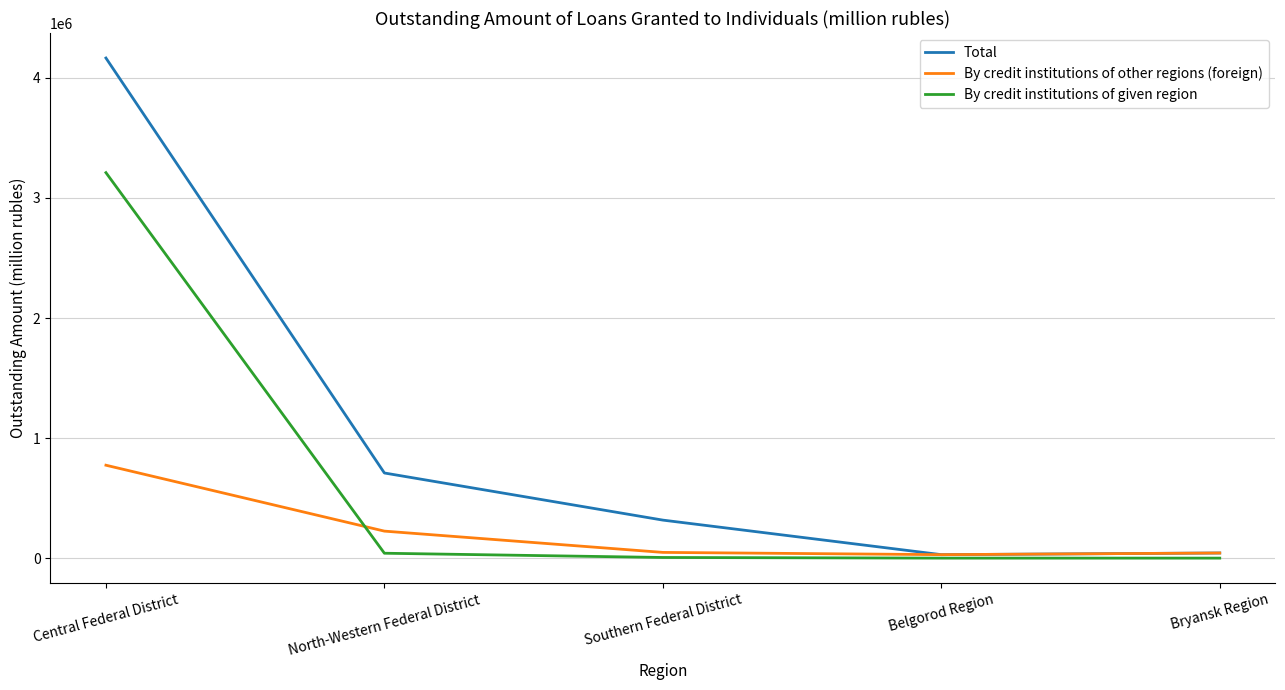

What is the maximum value for Total?

4165503